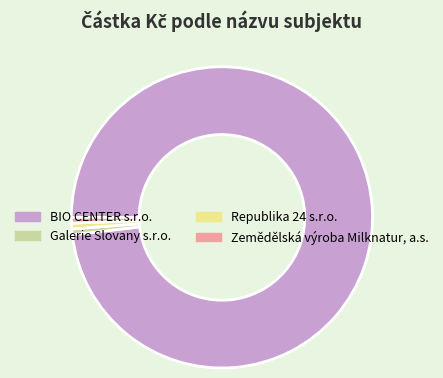

Between Zemědělská výroba Milknatur, a.s. and BIO CENTER s.r.o., which is larger?

BIO CENTER s.r.o.